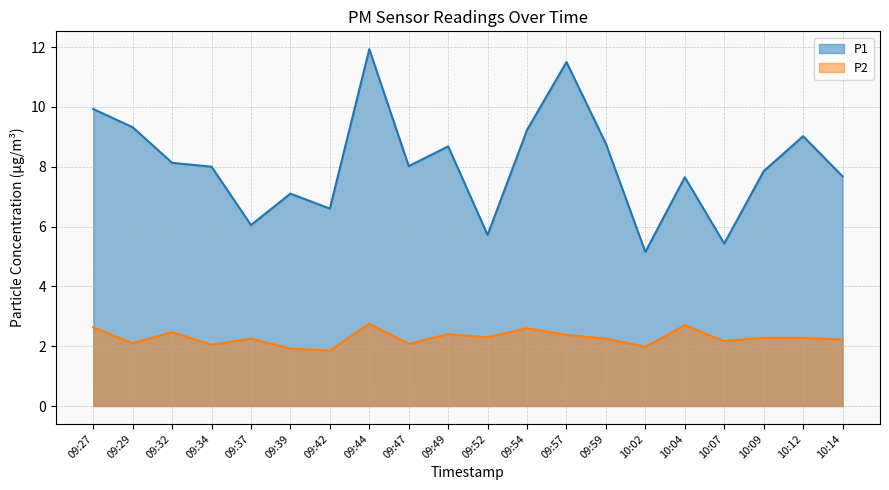

What is the label of the 14th point from the right?

09:42